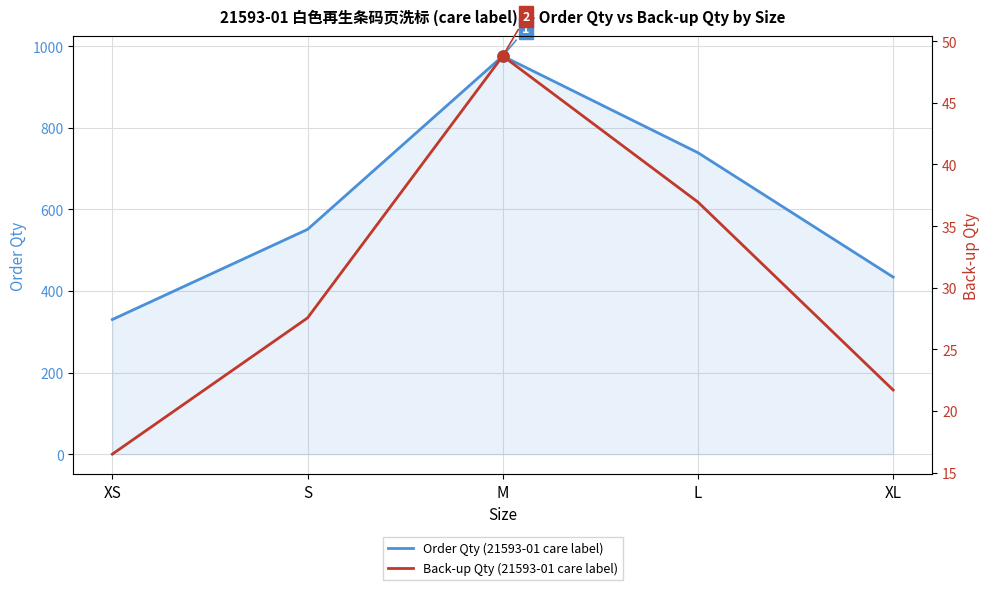

How many lines are shown in the chart?

2